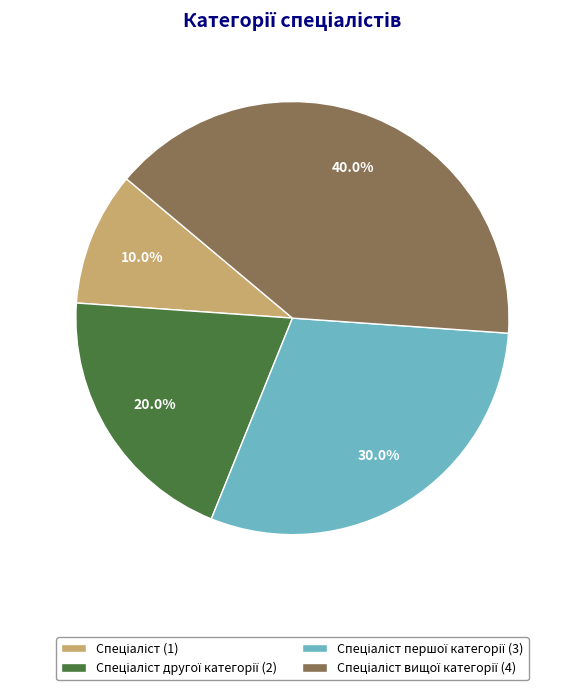

Is there a majority slice in this chart?

No